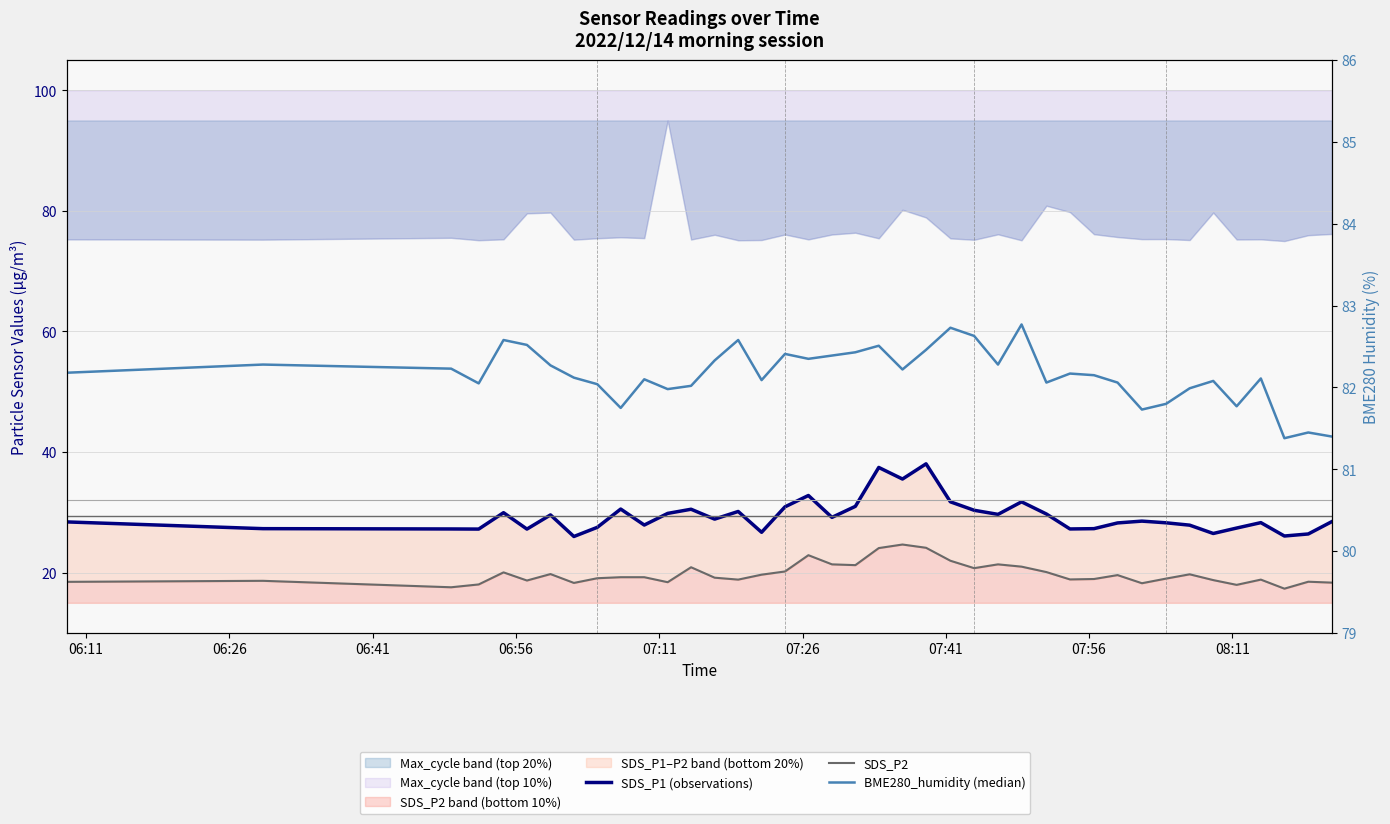

At which category does SDS_P2 reach its first local peak?

06:26